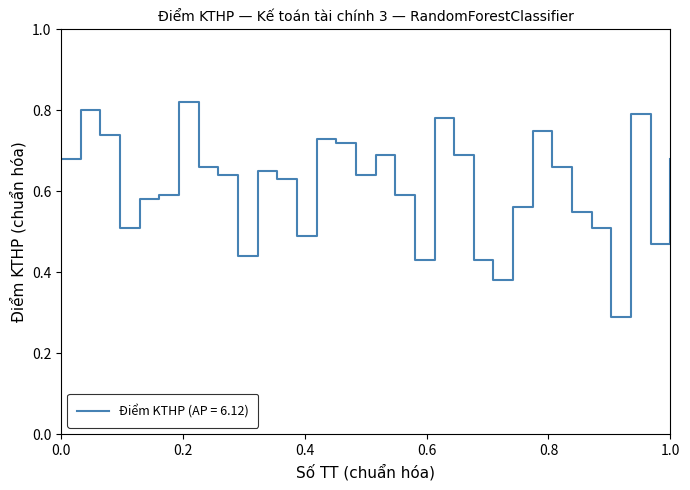

How many lines are shown in the chart?

1